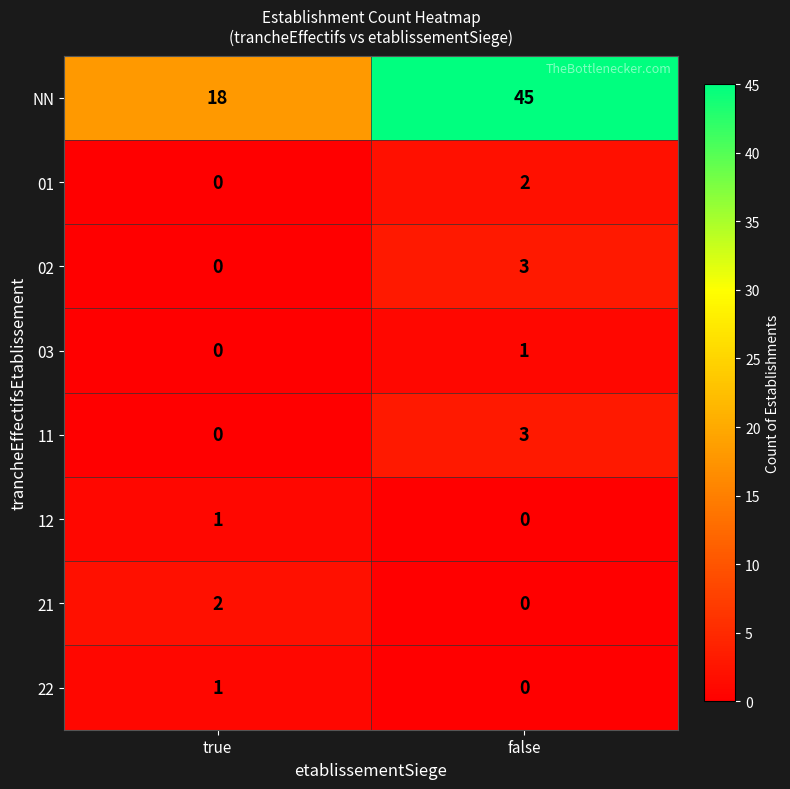

Which series has the largest total across all categories?

NN